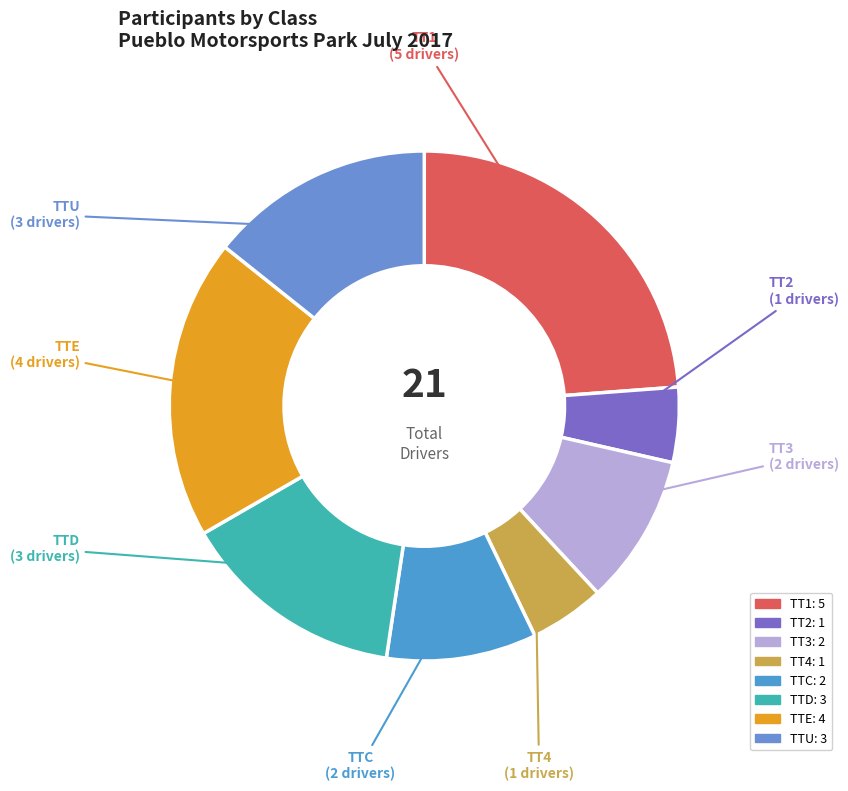

Is the sum of TTE and TT2 greater than half?

No